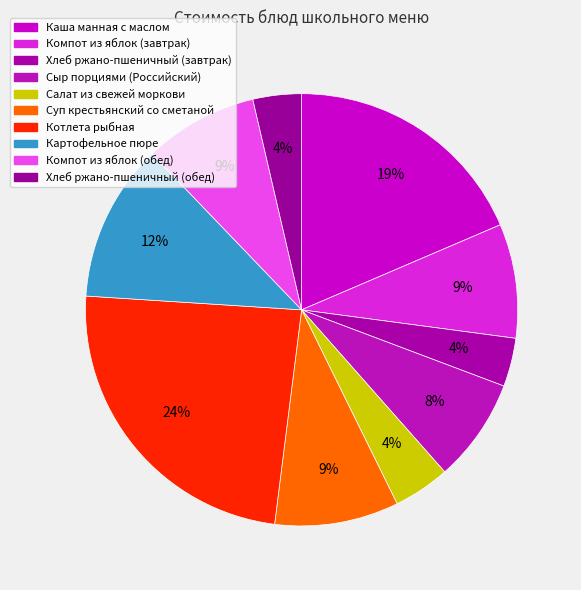

How many slices are in this pie chart?

10